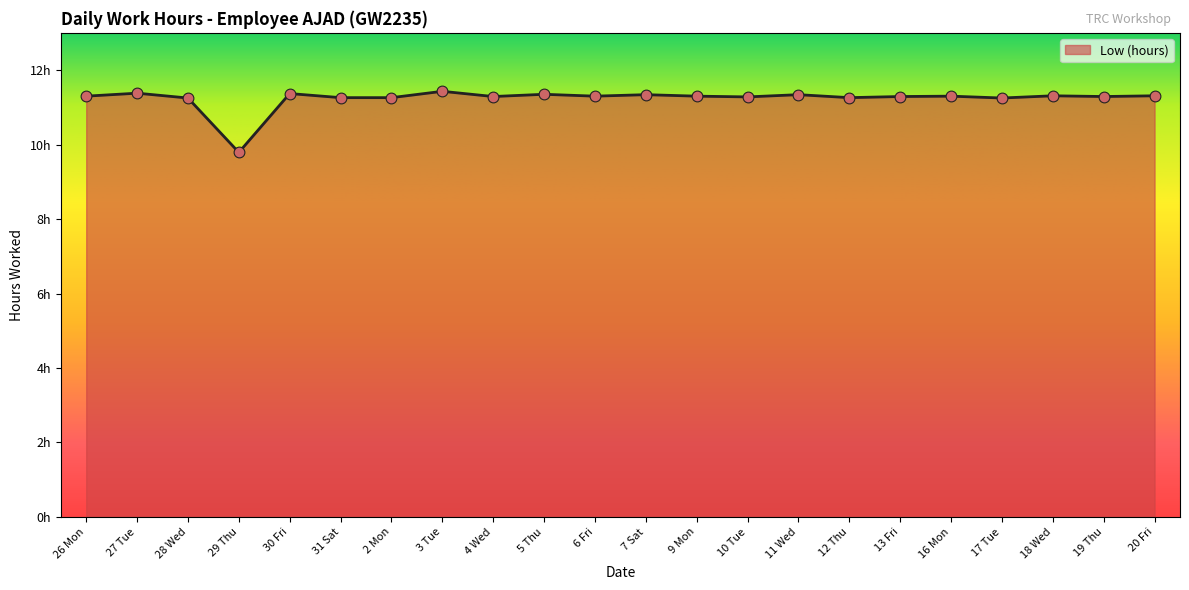

Does the chart have visible grid lines?

No